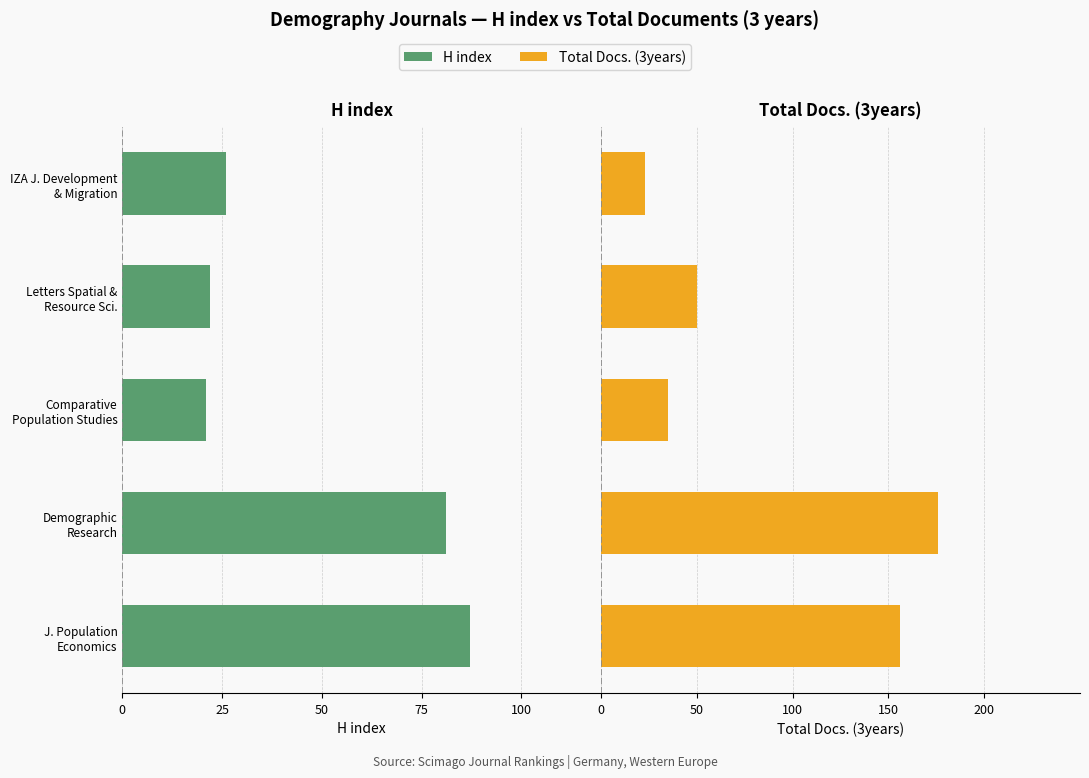

Are the bars grouped side by side (vs. stacked)?

Yes